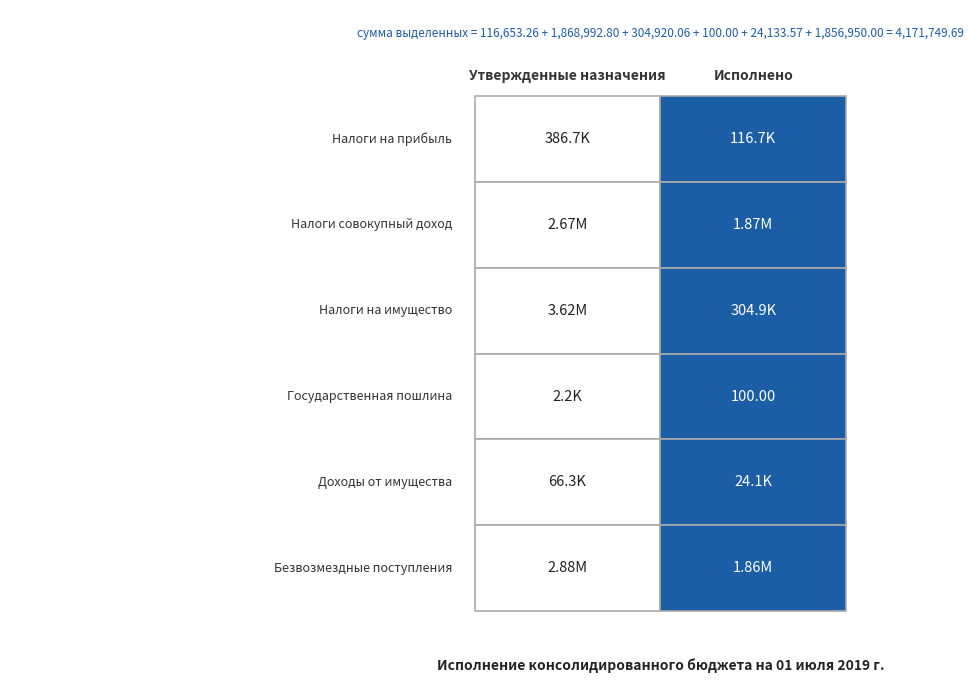

Where is БЕЗВОЗМЕЗДНЫЕ ПОСТУПЛЕНИЯ nearest to the value 2366475?

Утвержденные назначения